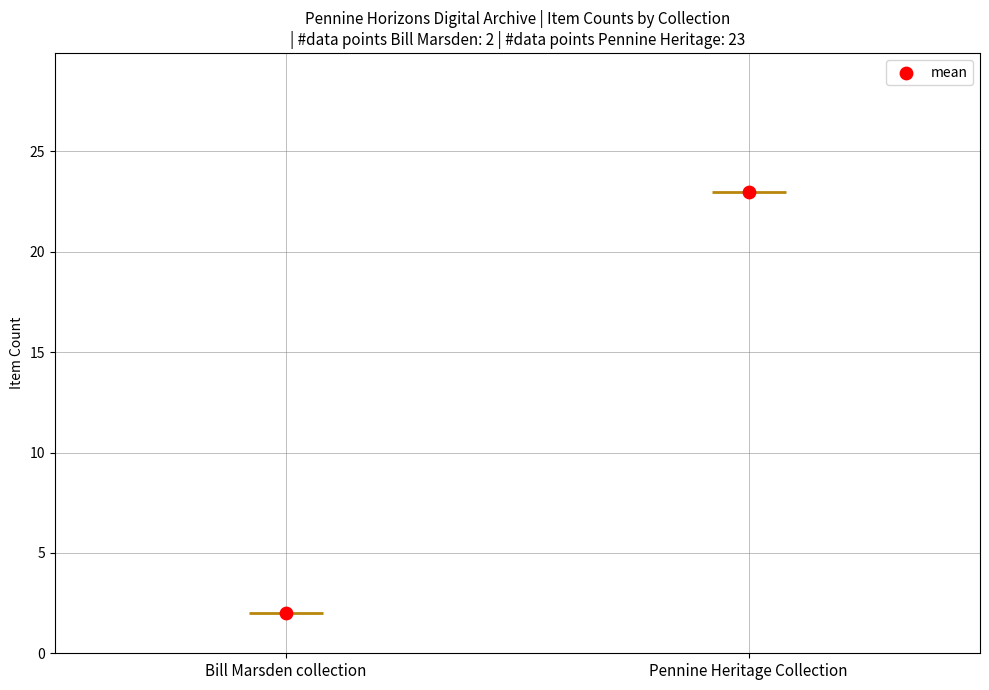

What is the change in value from Bill Marsden collection to Pennine Heritage Collection?

+21